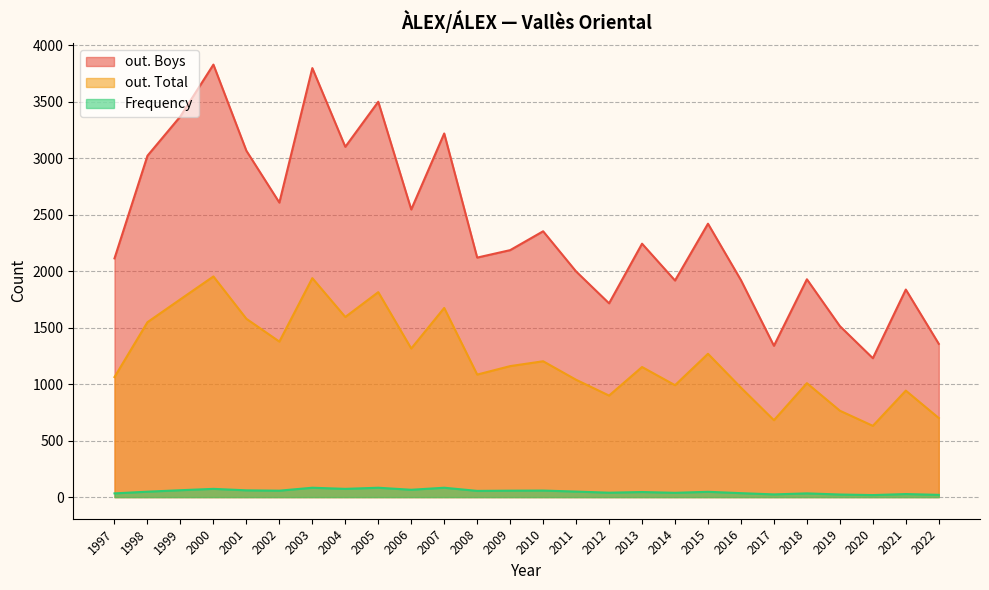

At how many categories does at least one series exceed 247?

26